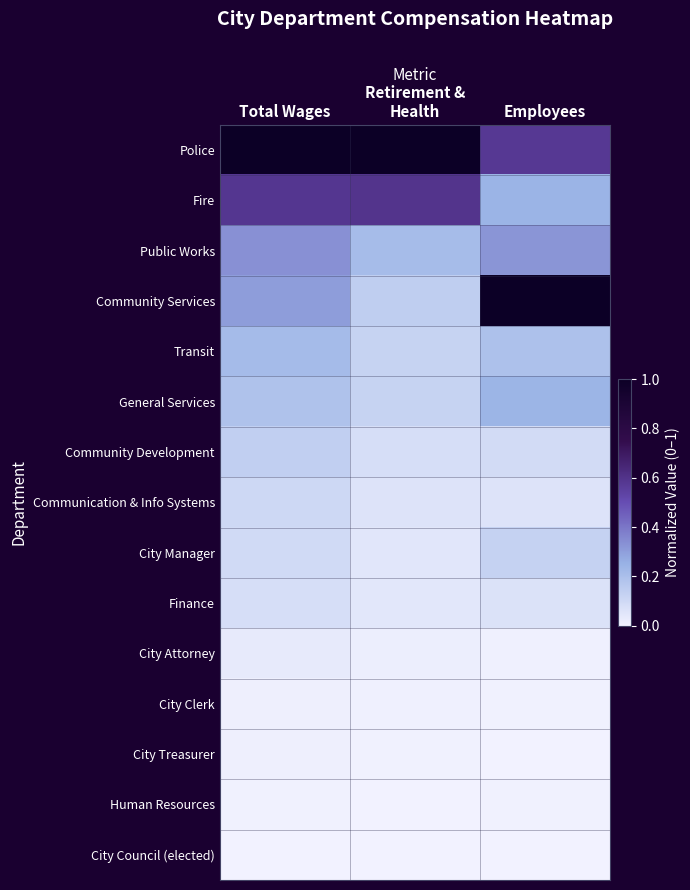

At how many categories does at least one series exceed 0?

3